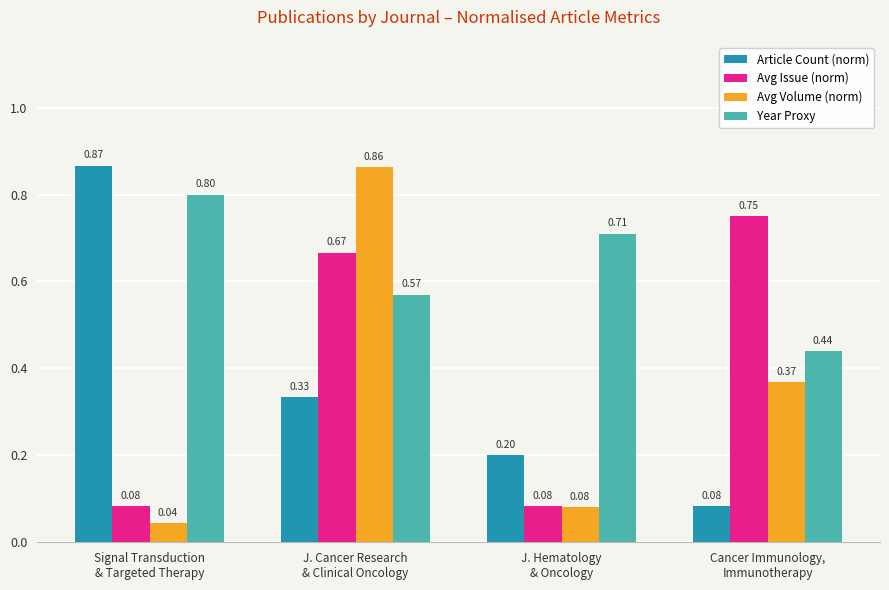

What is the difference between the Year Proxy values at Signal Transduction
& Targeted Therapy and J. Cancer Research
& Clinical Oncology?

0.2